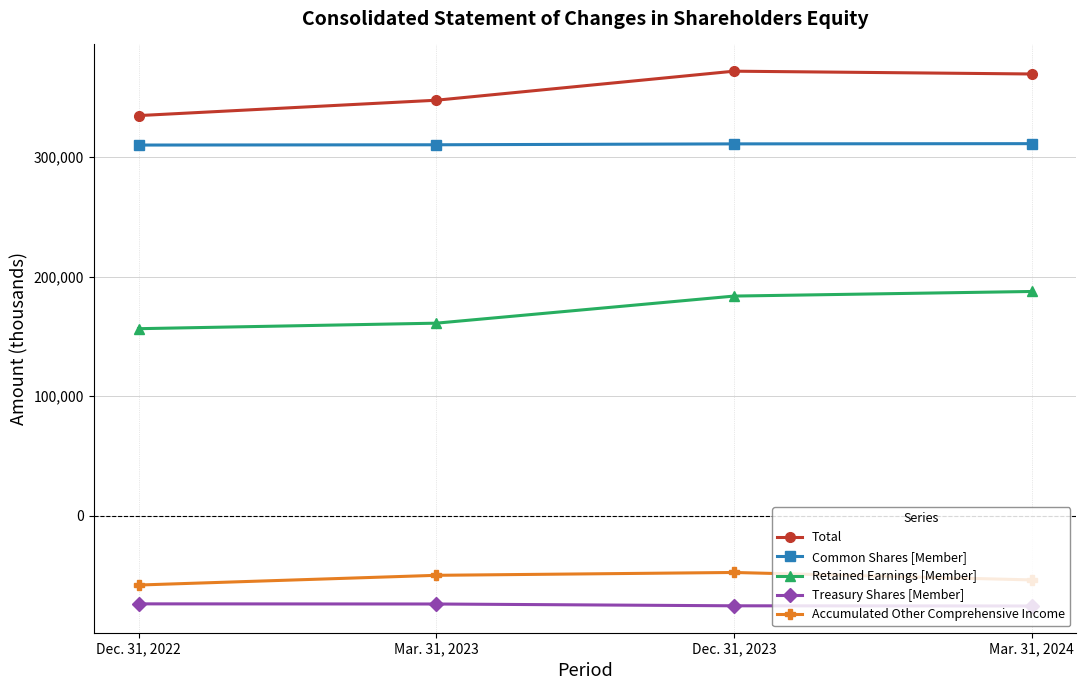

At how many categories does at least one series exceed 54733?

4